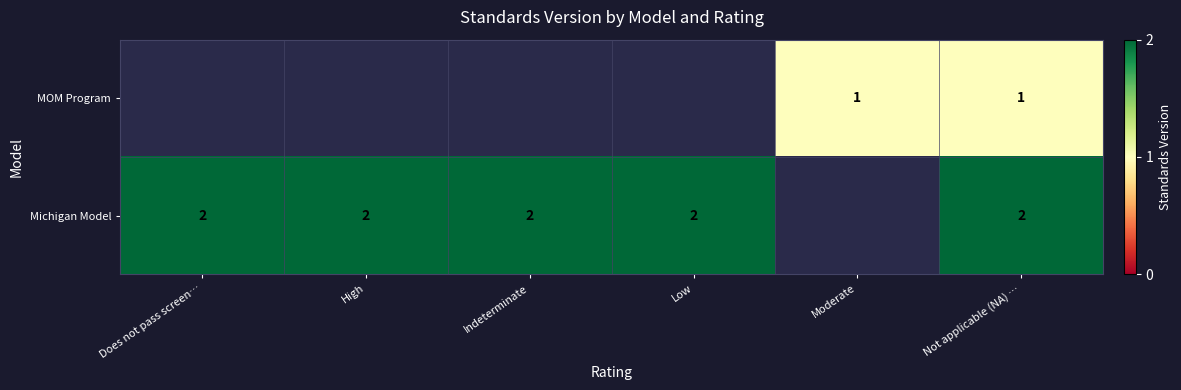

Rank the series by their maximum value, from lowest to highest.

row_0, row_1